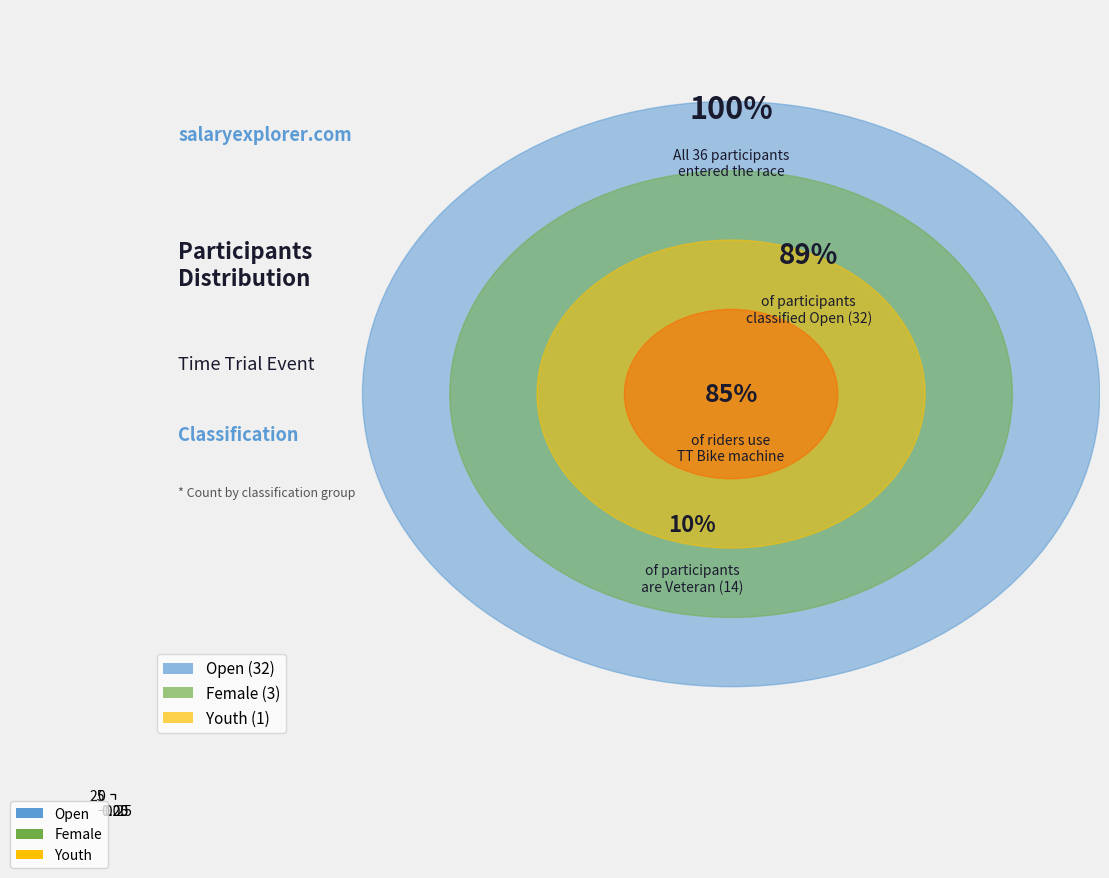

What percentage is the Youth slice, to the nearest percent?

3%